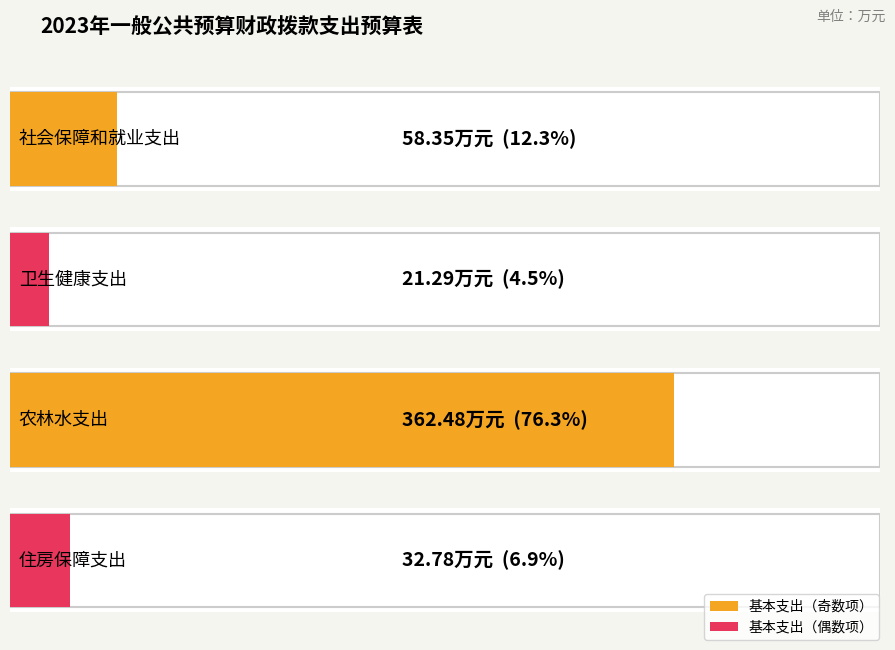

What is the difference between the second highest and minimum values?

37.1